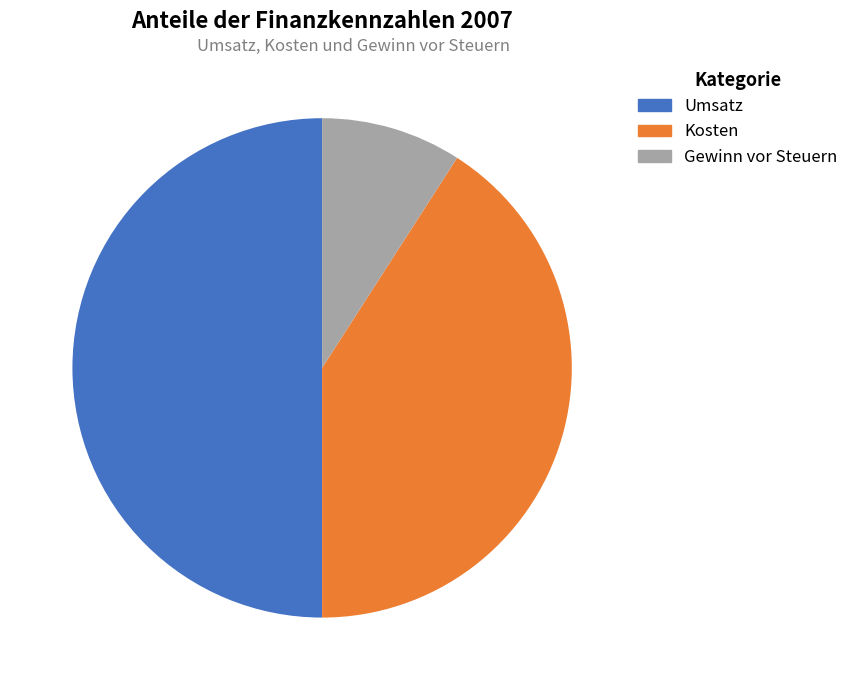

Does Gewinn vor Steuern account for over 50% of the chart?

No